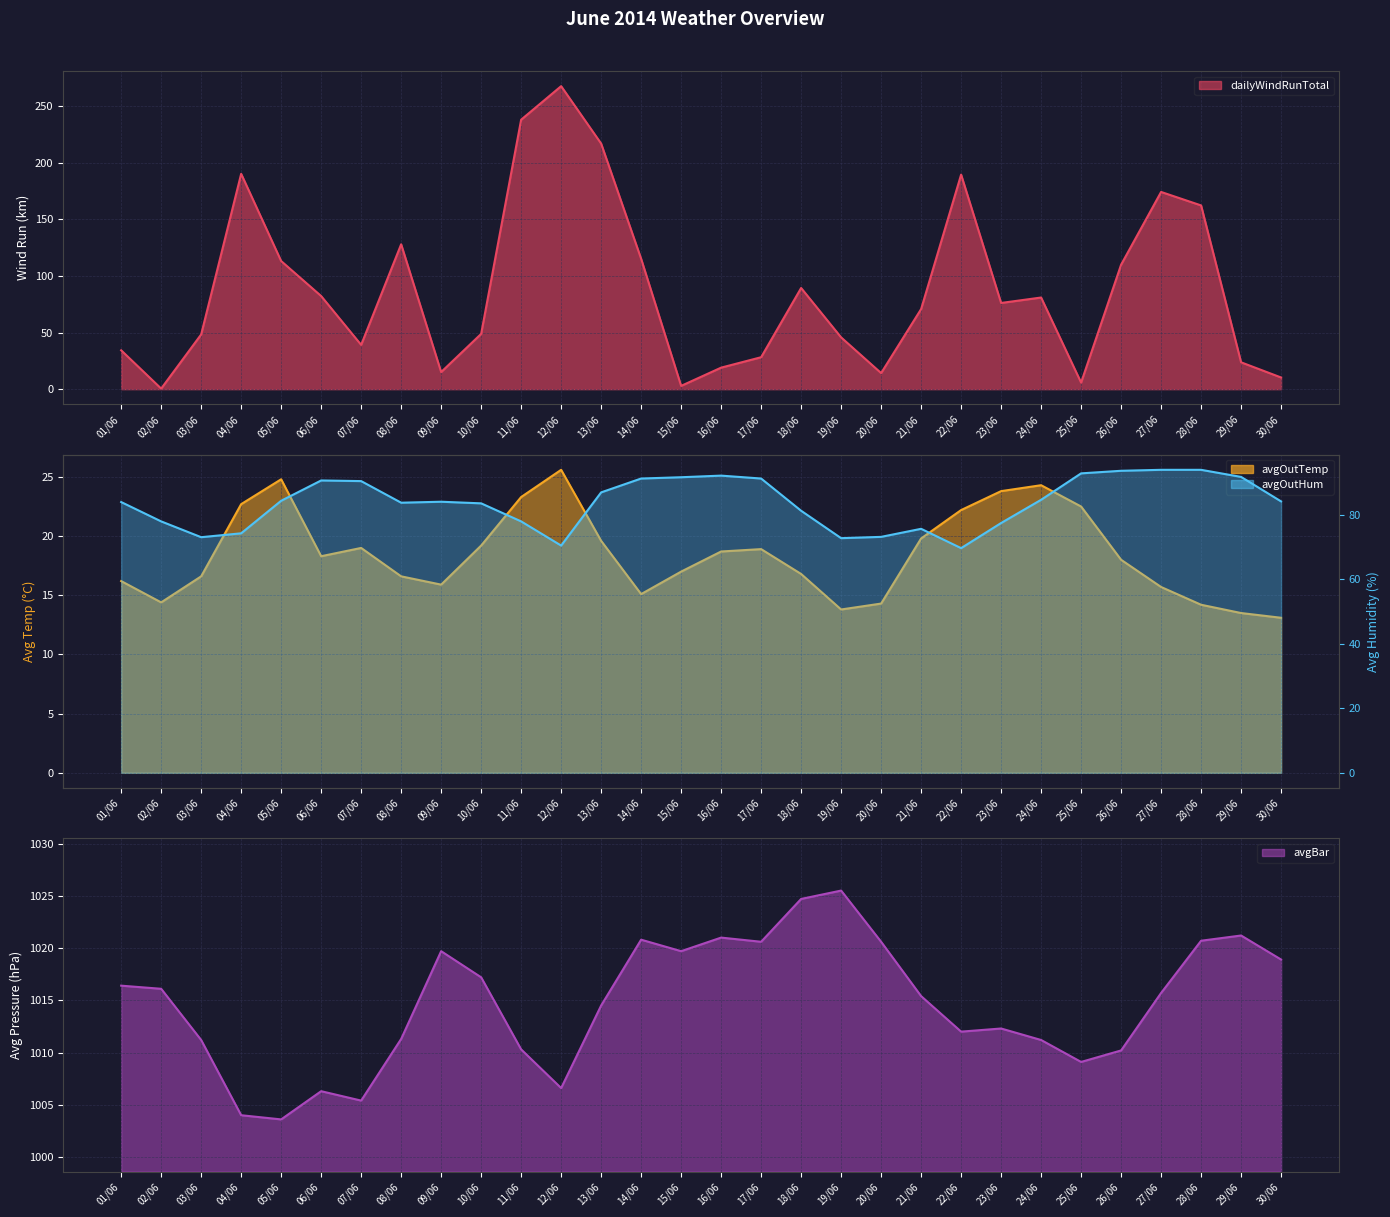

At which label is avgOutHum closest to 81?

18/06